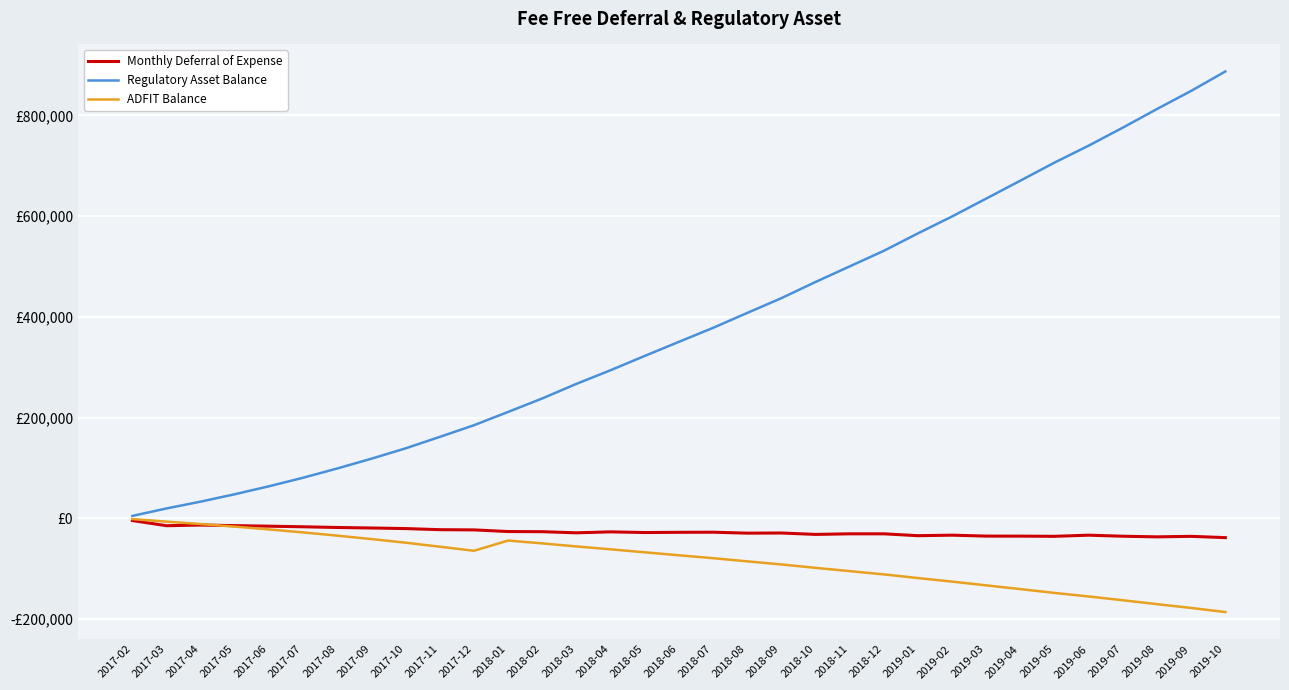

Is the value of ADFIT Balance at 2018-11 greater than the value of Monthly Deferral of Expense at 2018-07?

No